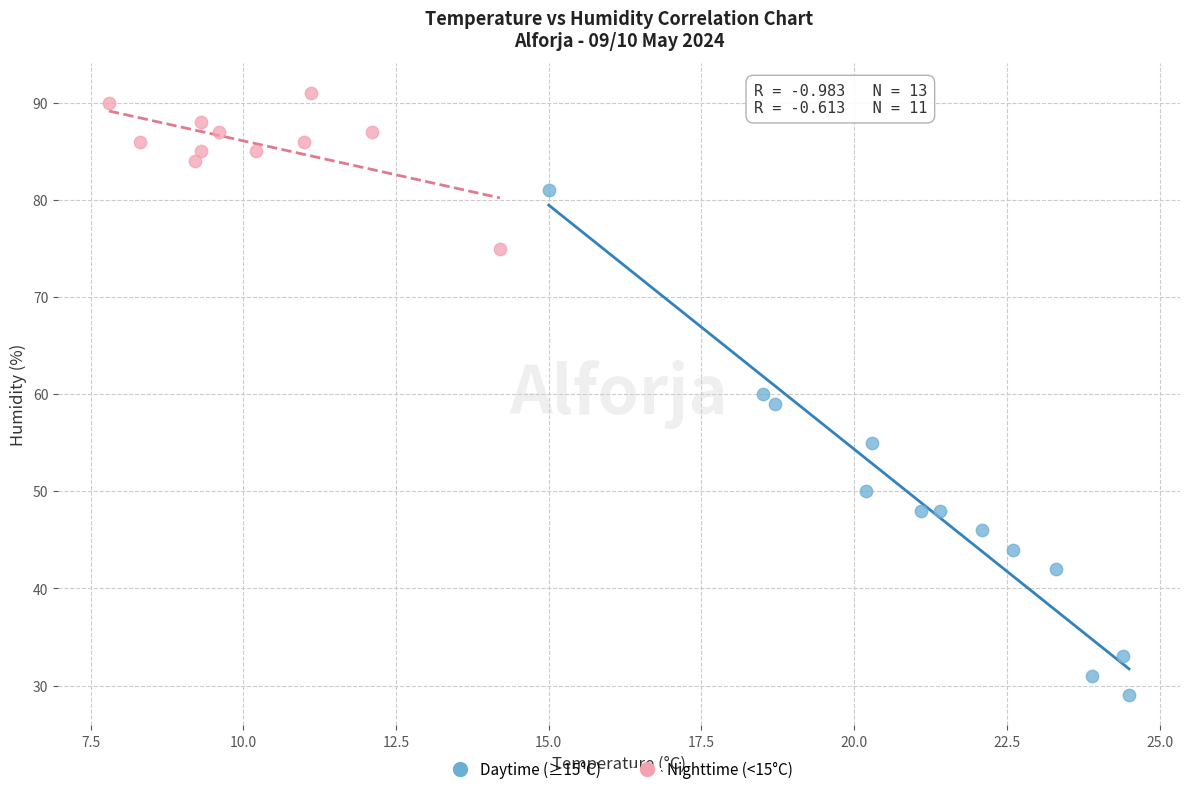

What are all the series names shown in the legend?

Daytime (≥15°C), Nighttime (<15°C)